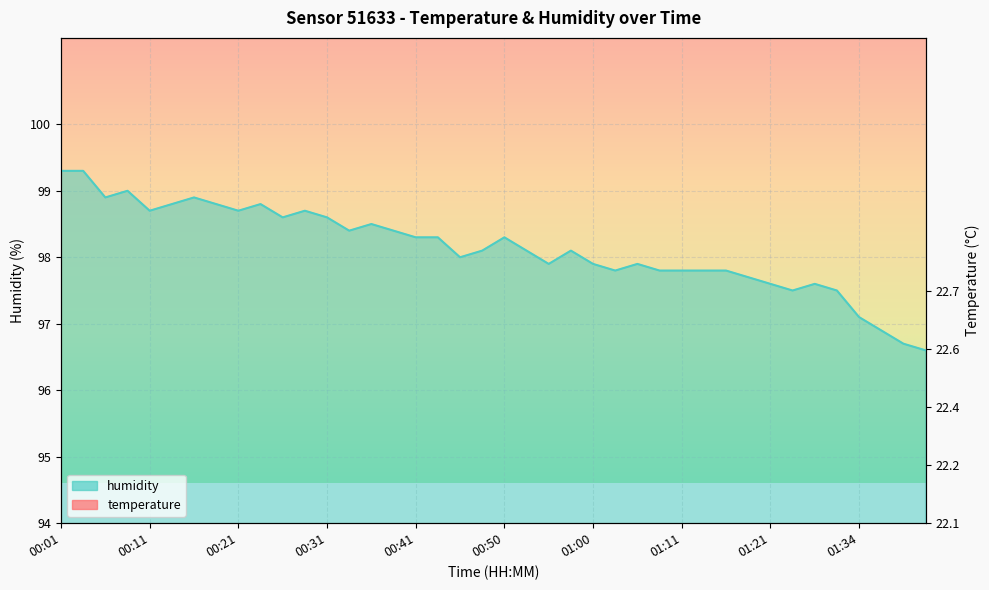

The value of humidity at 00:36 is 98.5. True or false?

True